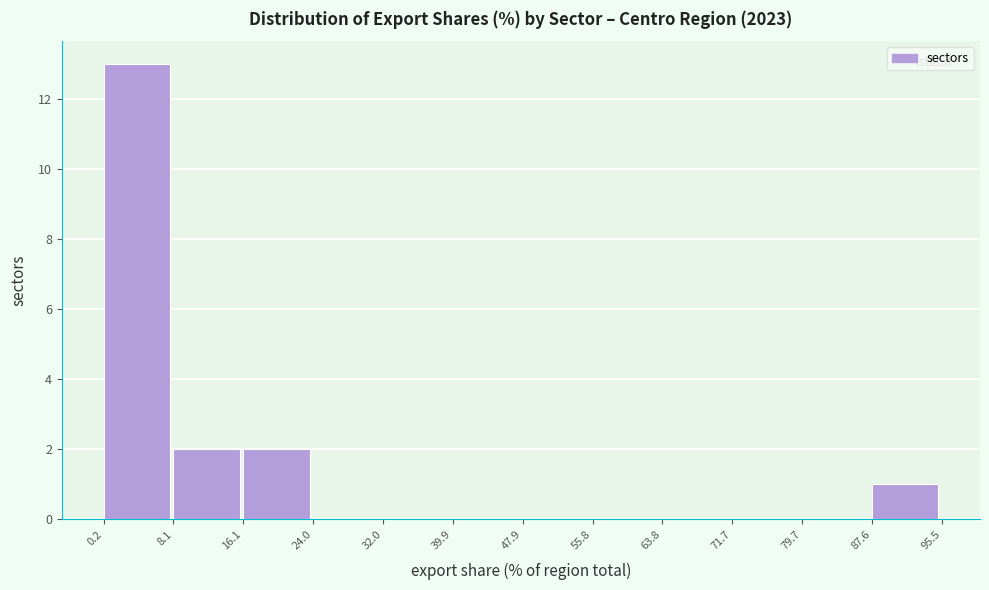

Over which range of the x-axis is the bar tallest?

0.2 to 8.1